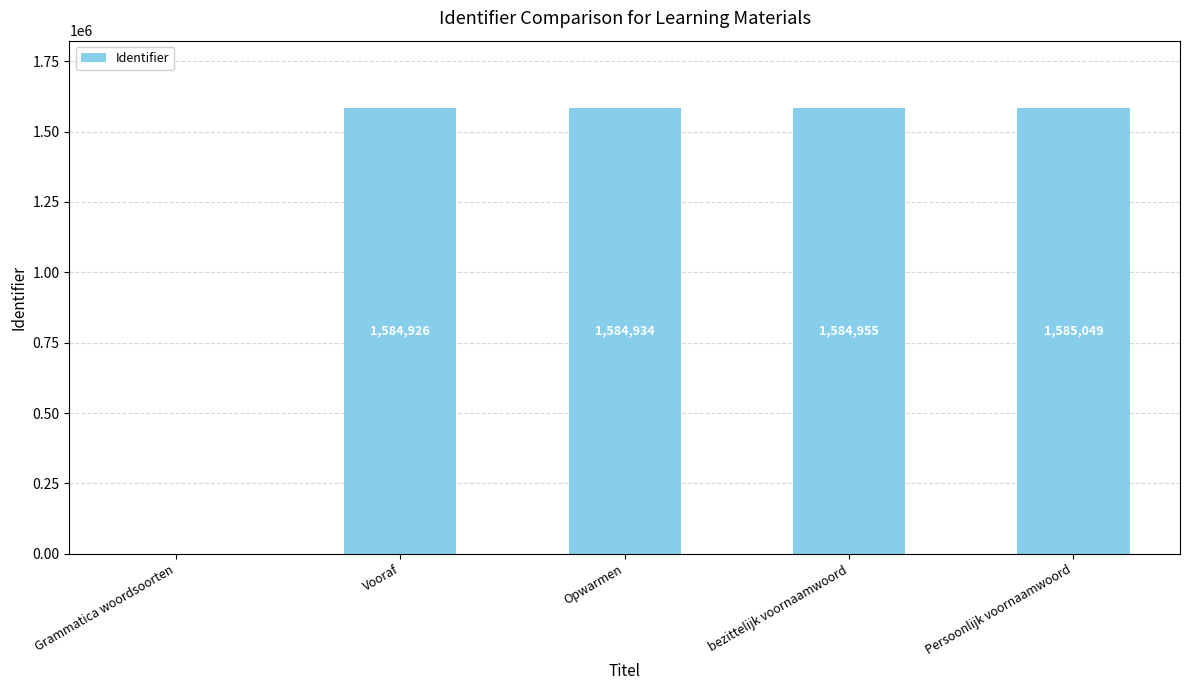

Is it true that the value at Vooraf is 2633025?

False